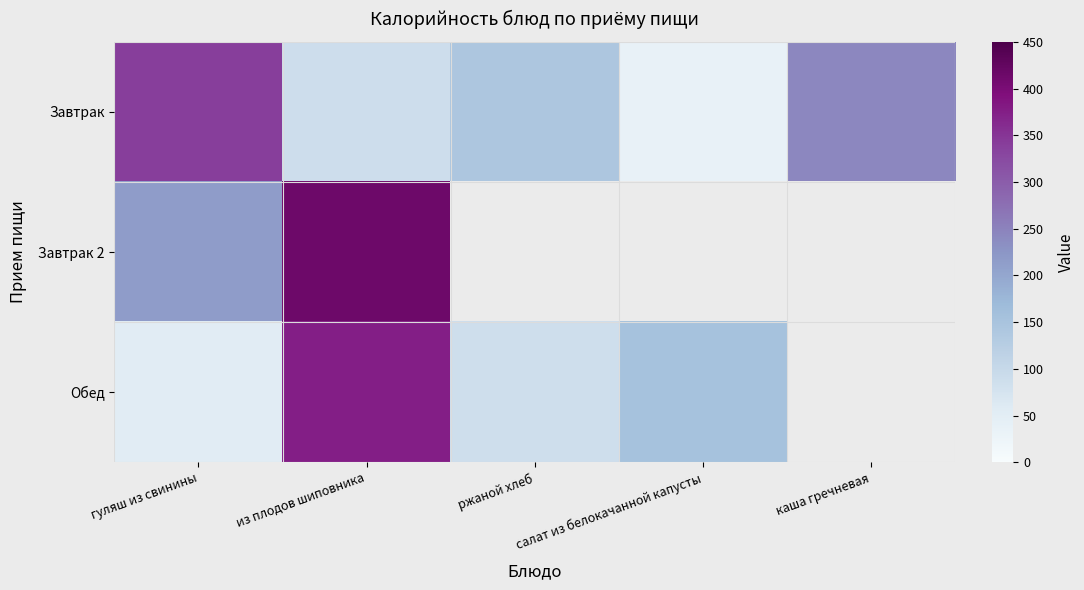

Which category has the highest value in the Завтрак series?

гуляш из свинины